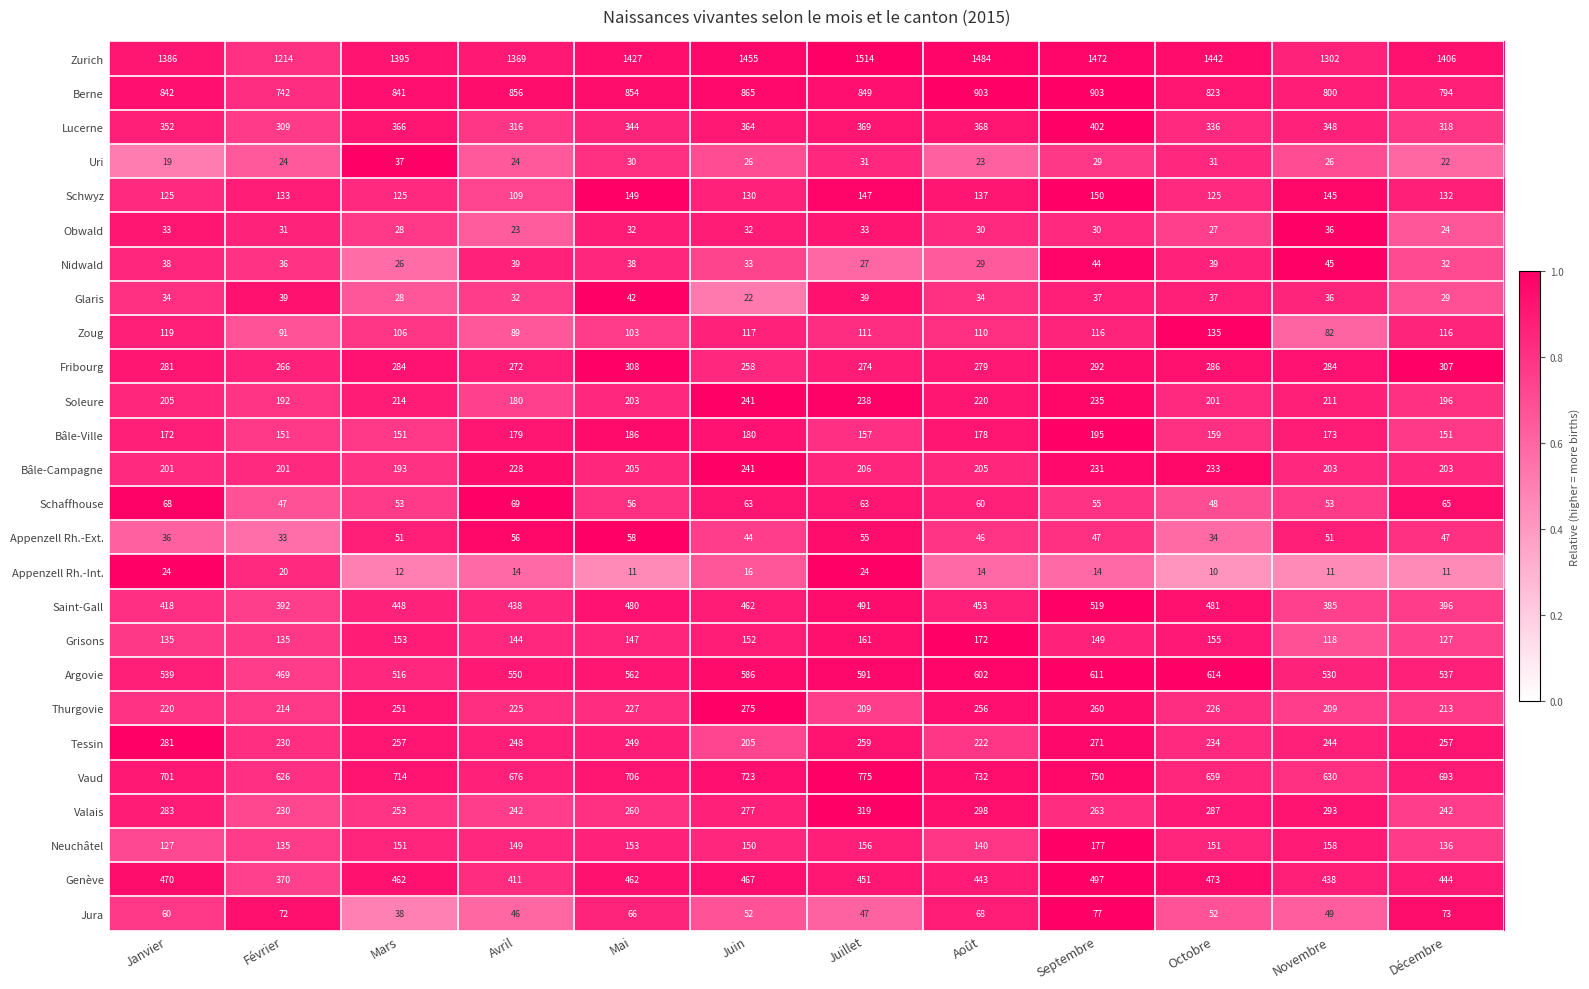

At which category does the chart reach its minimum across all series?

Octobre